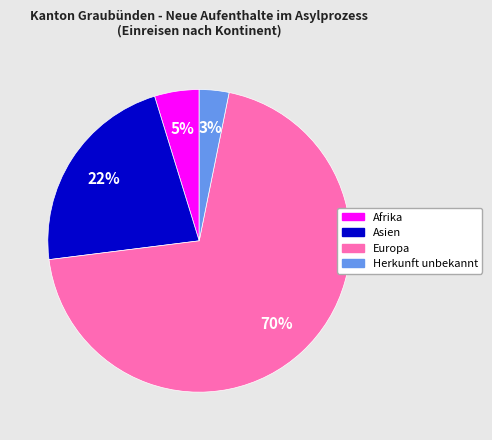

To the nearest percent, what portion does Asien represent?

22%